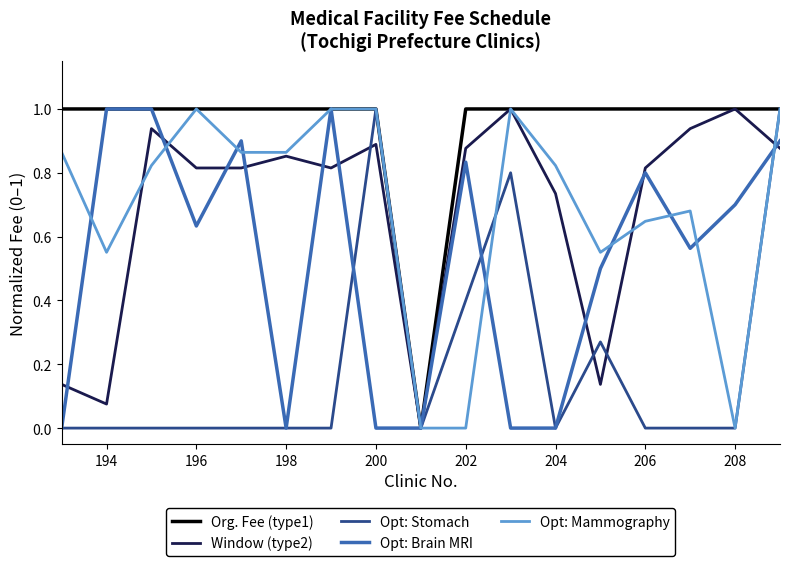

Which series has the largest total across all categories?

Org. Fee (type1)